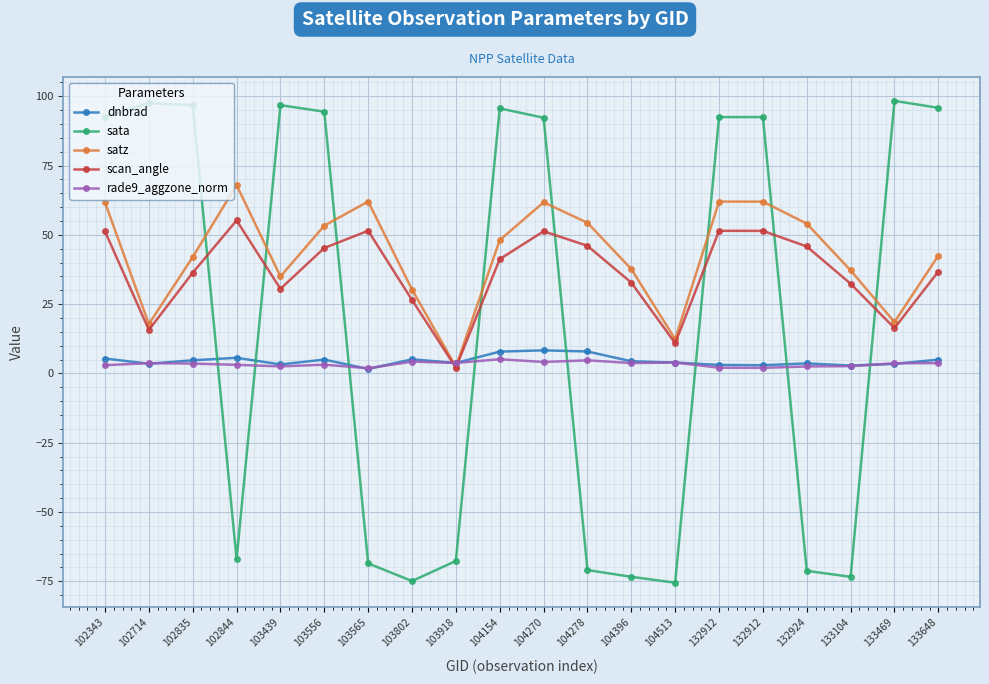

Is it true that satz equals 17.8 at 103439?

False